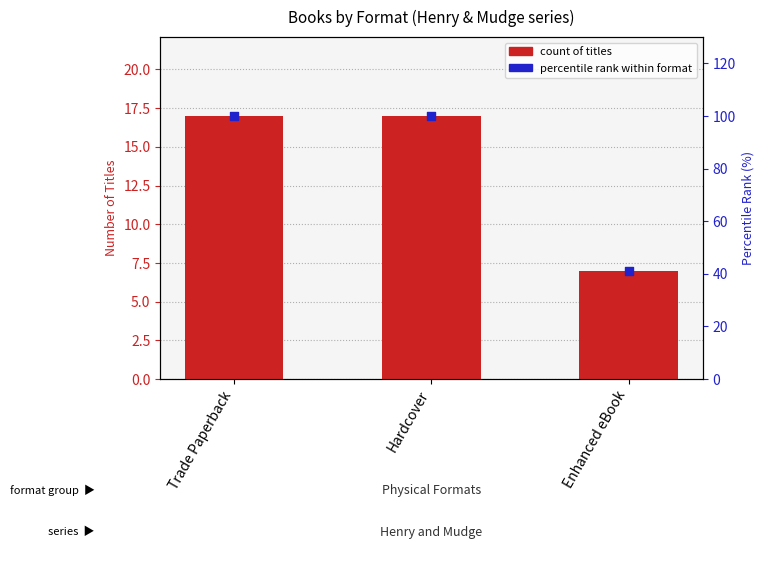

What is the total value across all series at Hardcover?

117.0